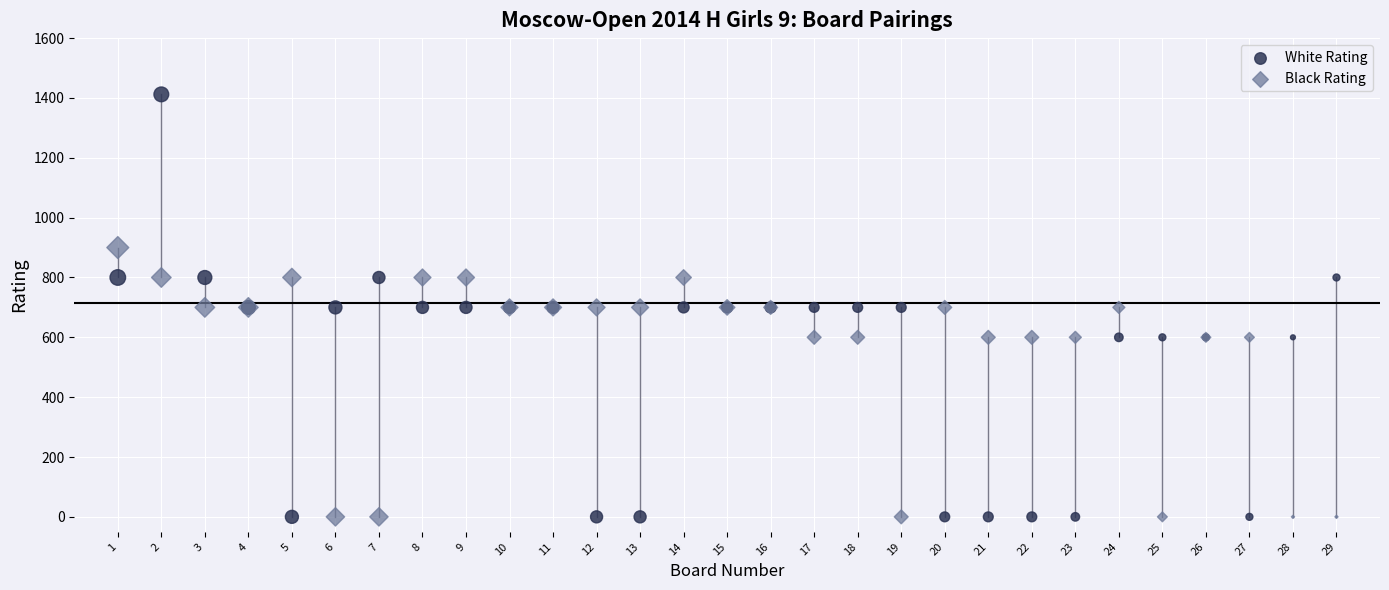

Which series has the largest Y range (max minus min)?

White Rating